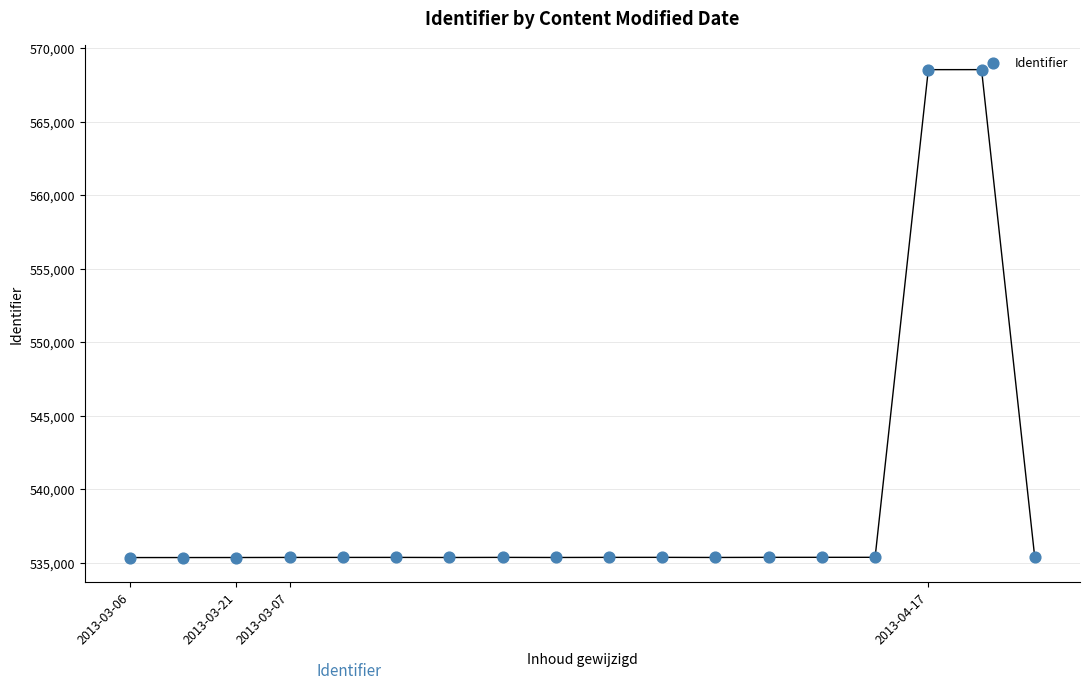

Approximately how many times larger is the value at 4 compared to 17?

1.0